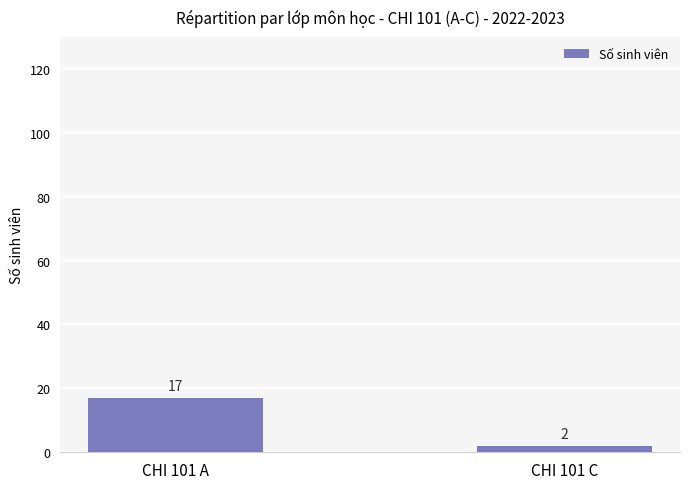

What is the difference between the values at CHI 101 A and CHI 101 C?

15